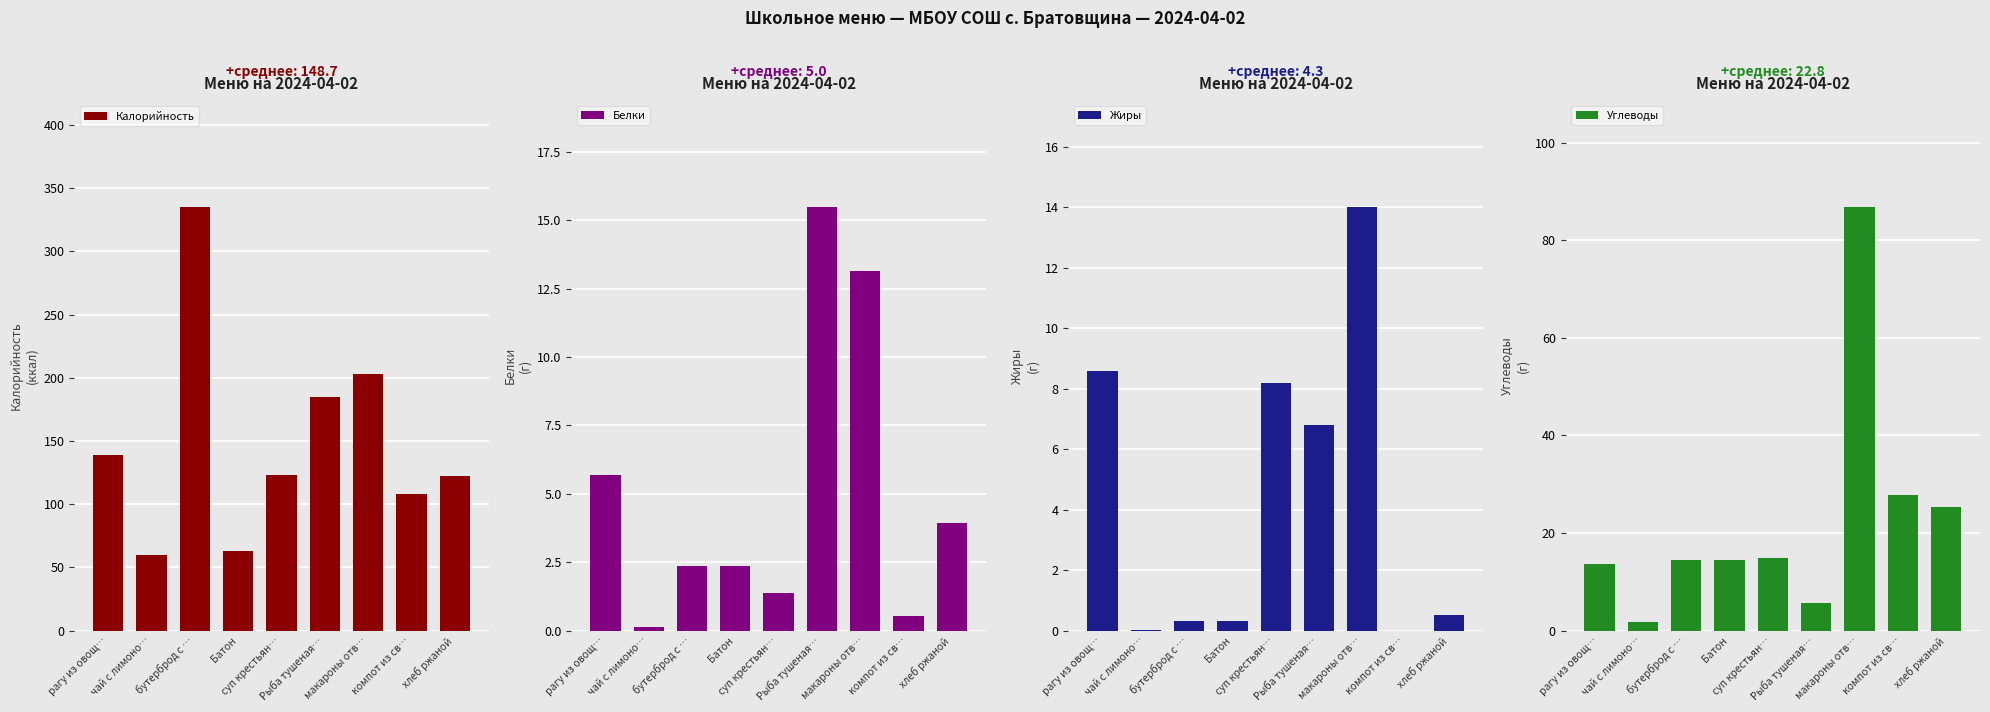

Which category has the lowest value in the Жиры series?

компот из св…